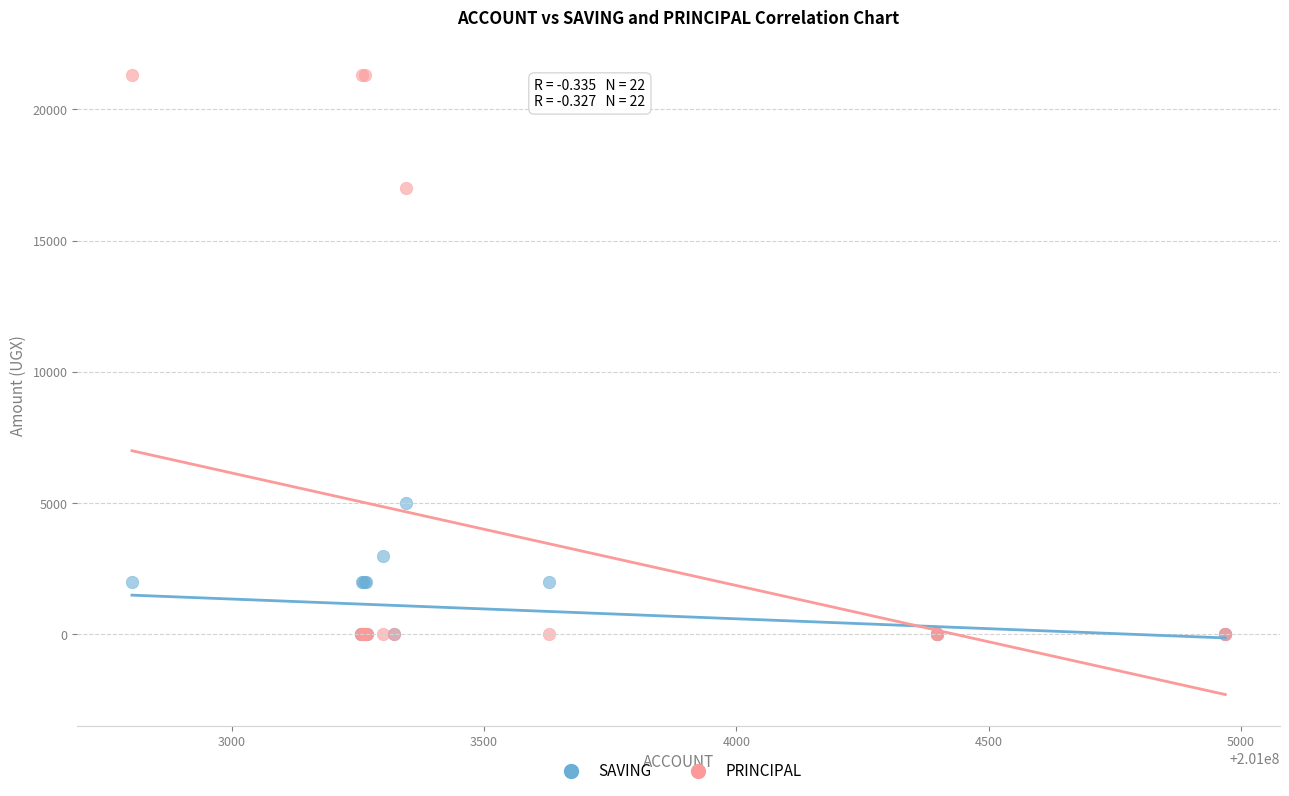

Which series has the largest Y range (max minus min)?

PRINCIPAL